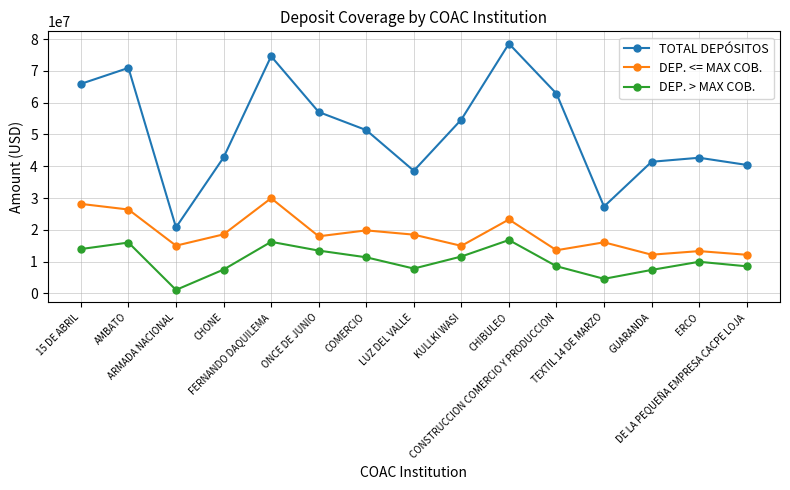

What is the difference between the maximum and minimum values in the TOTAL DEPÓSITOS series?

57807289.7